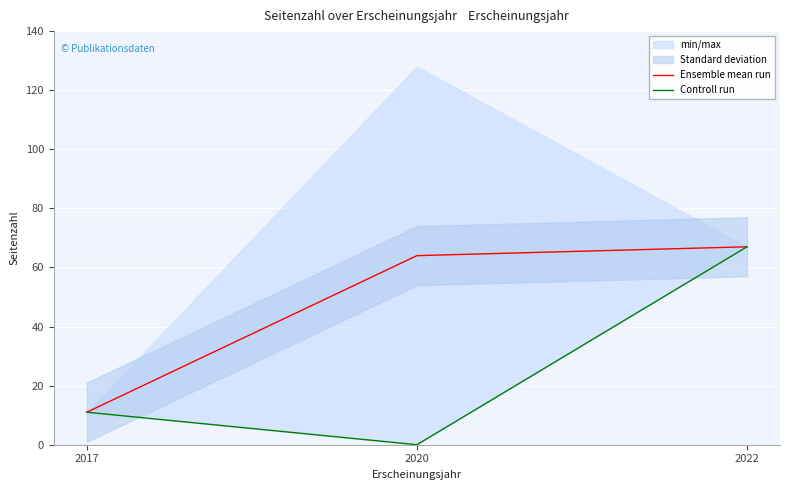

Reading right to left, extract all data points from this chart.

Ensemble mean run: 67	64	11
Controll run: 67	0	11